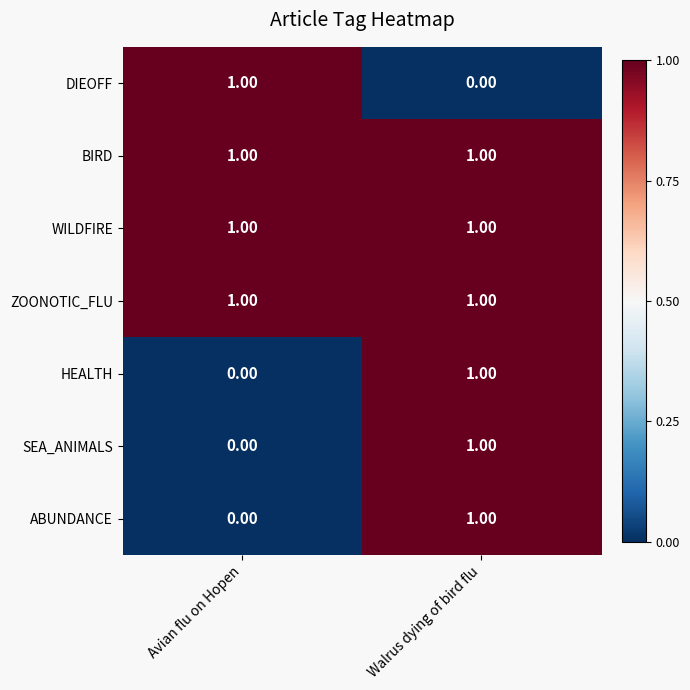

Is the value of BIRD at Avian flu on Hopen greater than the value of SEA_ANIMALS at Avian flu on Hopen?

Yes